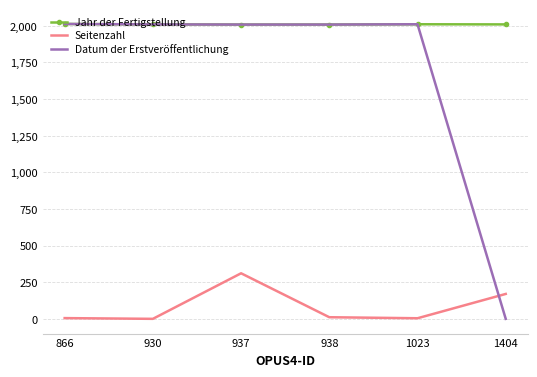

Which series ends up on top after the final intersection of Datum der Erstveröffentlichung and Seitenzahl?

Seitenzahl